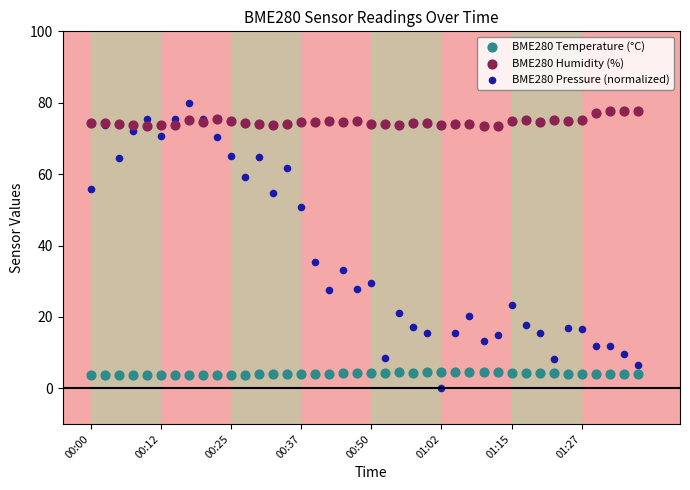

Which series has the largest Y range (max minus min)?

BME280 Pressure (normalized)